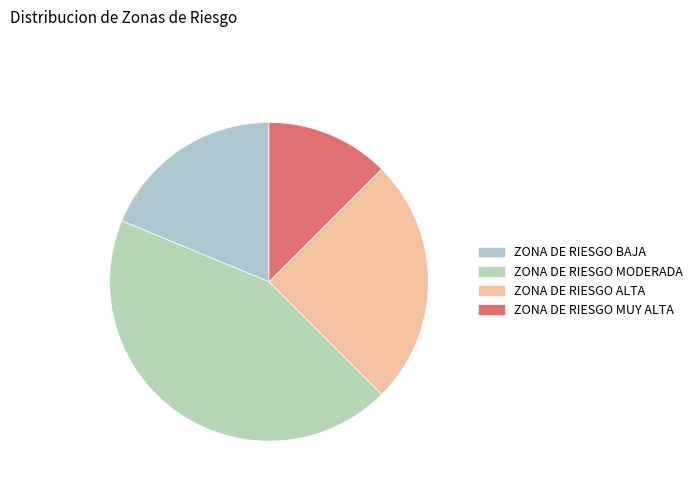

To the nearest percent, what is the combined percentage of ZONA DE RIESGO BAJA and ZONA DE RIESGO MODERADA?

62%